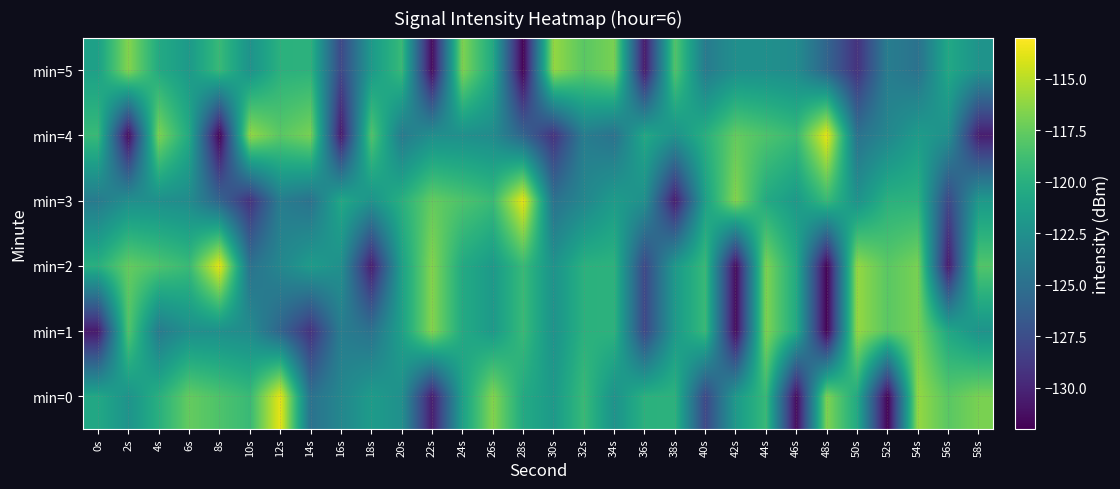

Reading left to right, extract all data points from this chart.

min=0: 0s=-120.6	2s=-122.2	4s=-120.0	6s=-117.5	8s=-118.3	10s=-119.1	12s=-113.7	14s=-124.8	16s=-123.2	18s=-121.6	20s=-122.5	22s=-130.5	24s=-121.2	26s=-116.5	28s=-120.4	30s=-121.7	32s=-119.2	34s=-122.3	36s=-119.9	38s=-119.8	40s=-127.9	42s=-121.7	44s=-119.2	46s=-131.5	48s=-116.7	50s=-120.5	52s=-131.9	54s=-116.0	56s=-117.9	58s=-116.9
min=1: 0s=-130.7	2s=-118.1	4s=-124.1	6s=-122.5	8s=-122.5	10s=-122.8	12s=-125.8	14s=-129.3	16s=-124.0	18s=-124.8	20s=-121.2	22s=-116.5	24s=-120.4	26s=-121.7	28s=-119.2	30s=-122.3	32s=-119.9	34s=-119.8	36s=-127.9	38s=-121.7	40s=-119.2	42s=-131.5	44s=-116.7	46s=-120.5	48s=-131.9	50s=-116.0	52s=-117.9	54s=-116.9	56s=-120.6	58s=-122.2
min=2: 0s=-120.0	2s=-117.5	4s=-118.3	6s=-119.1	8s=-113.7	10s=-124.8	12s=-123.2	14s=-121.6	16s=-122.5	18s=-130.5	20s=-121.2	22s=-116.5	24s=-120.4	26s=-121.7	28s=-119.2	30s=-122.3	32s=-119.9	34s=-119.8	36s=-127.9	38s=-121.7	40s=-119.2	42s=-131.5	44s=-116.7	46s=-120.5	48s=-131.9	50s=-116.0	52s=-117.9	54s=-116.9	56s=-130.7	58s=-118.1
min=3: 0s=-124.1	2s=-122.5	4s=-122.5	6s=-122.8	8s=-125.8	10s=-129.3	12s=-124.0	14s=-124.8	16s=-120.6	18s=-122.2	20s=-120.0	22s=-117.5	24s=-118.3	26s=-119.1	28s=-113.7	30s=-124.8	32s=-123.2	34s=-121.6	36s=-122.5	38s=-130.5	40s=-121.2	42s=-116.5	44s=-120.4	46s=-121.7	48s=-119.2	50s=-122.3	52s=-119.9	54s=-119.8	56s=-127.9	58s=-121.7
min=4: 0s=-119.2	2s=-131.5	4s=-116.7	6s=-120.5	8s=-131.9	10s=-116.0	12s=-117.9	14s=-116.9	16s=-130.7	18s=-118.1	20s=-124.1	22s=-122.5	24s=-122.5	26s=-122.8	28s=-125.8	30s=-129.3	32s=-124.0	34s=-124.8	36s=-120.6	38s=-122.2	40s=-120.0	42s=-117.5	44s=-118.3	46s=-119.1	48s=-113.7	50s=-124.8	52s=-123.2	54s=-121.6	56s=-122.5	58s=-130.5
min=5: 0s=-121.2	2s=-116.5	4s=-120.4	6s=-121.7	8s=-119.2	10s=-122.3	12s=-119.9	14s=-119.8	16s=-127.9	18s=-121.7	20s=-119.2	22s=-131.5	24s=-116.7	26s=-120.5	28s=-131.9	30s=-116.0	32s=-117.9	34s=-116.9	36s=-130.7	38s=-118.1	40s=-124.1	42s=-122.5	44s=-122.5	46s=-122.8	48s=-125.8	50s=-129.3	52s=-124.0	54s=-124.8	56s=-120.6	58s=-122.2